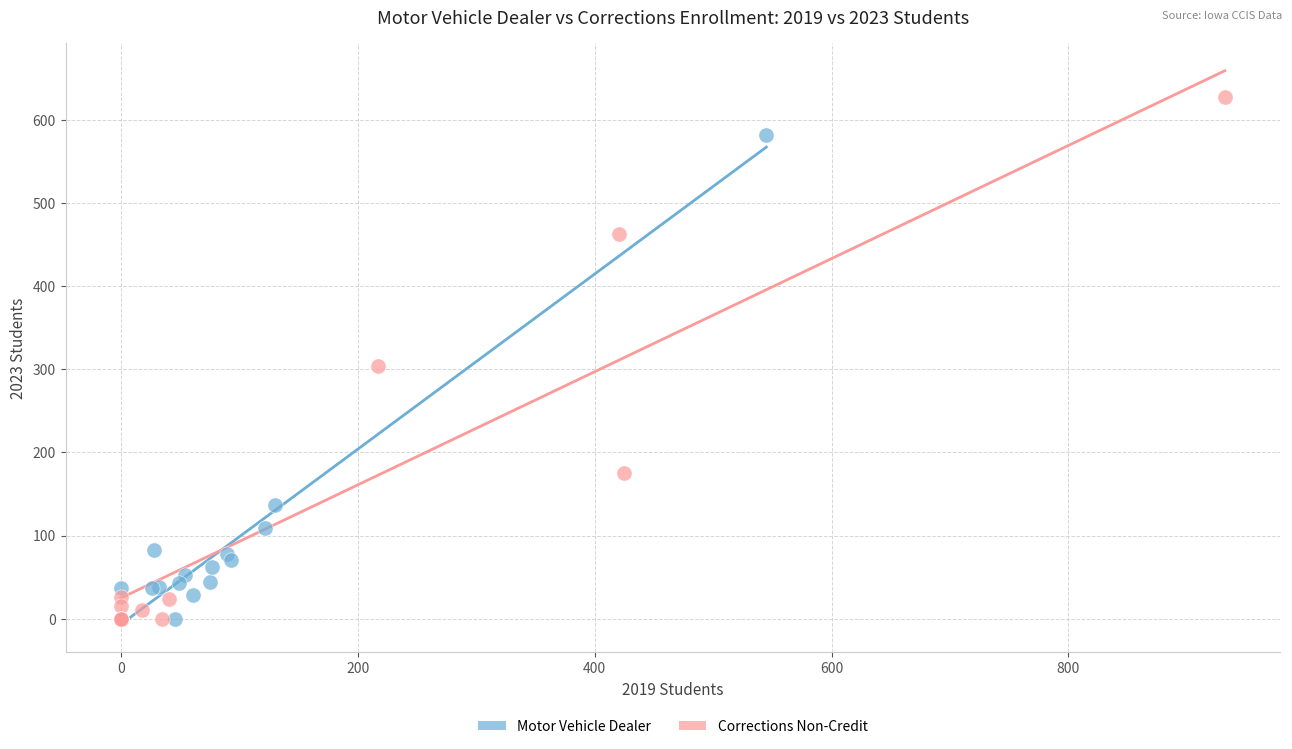

Which series has the largest Y range (max minus min)?

Corrections Non-Credit